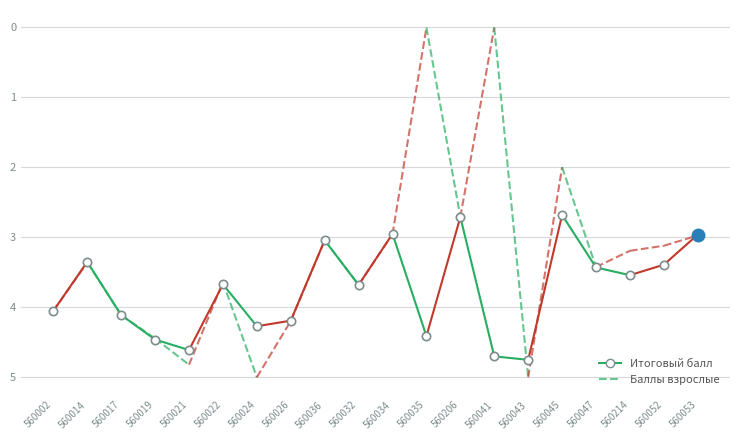

Is the value of Итоговый балл at 560041 greater than the value of Баллы взрослые at 560022?

Yes